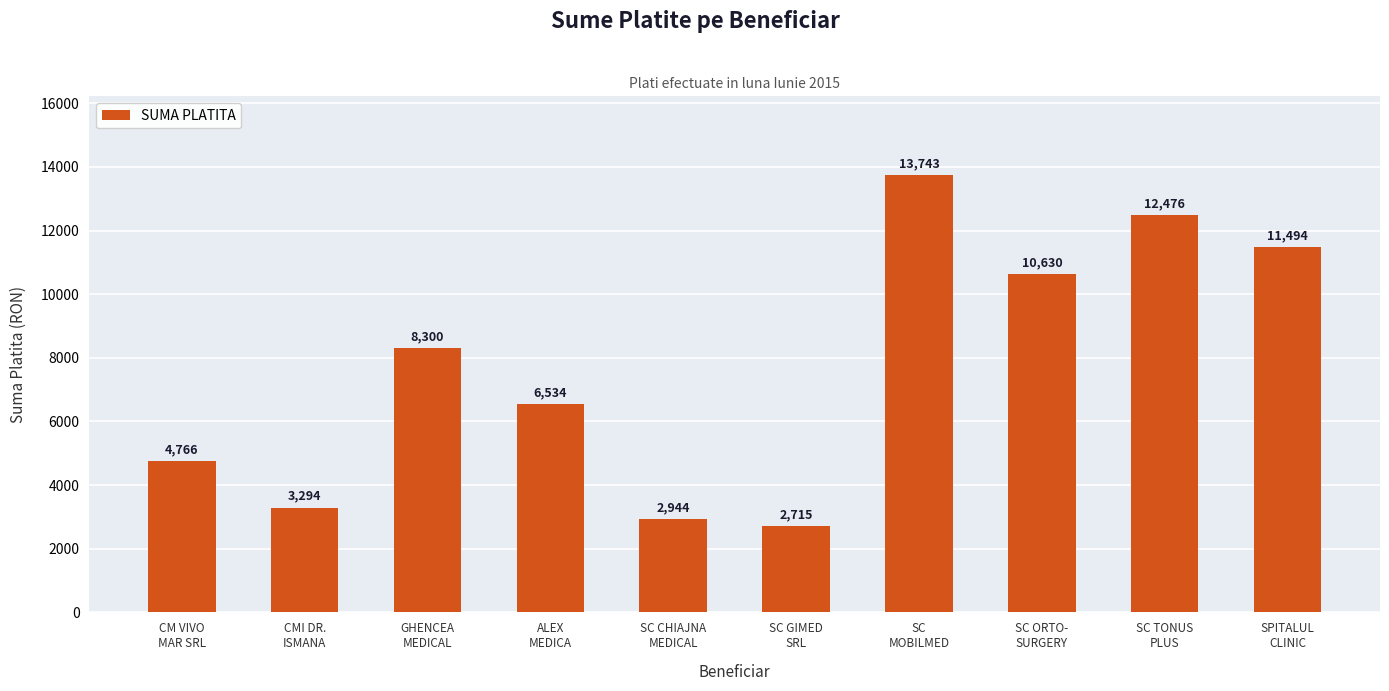

How many values are below 8300?

5